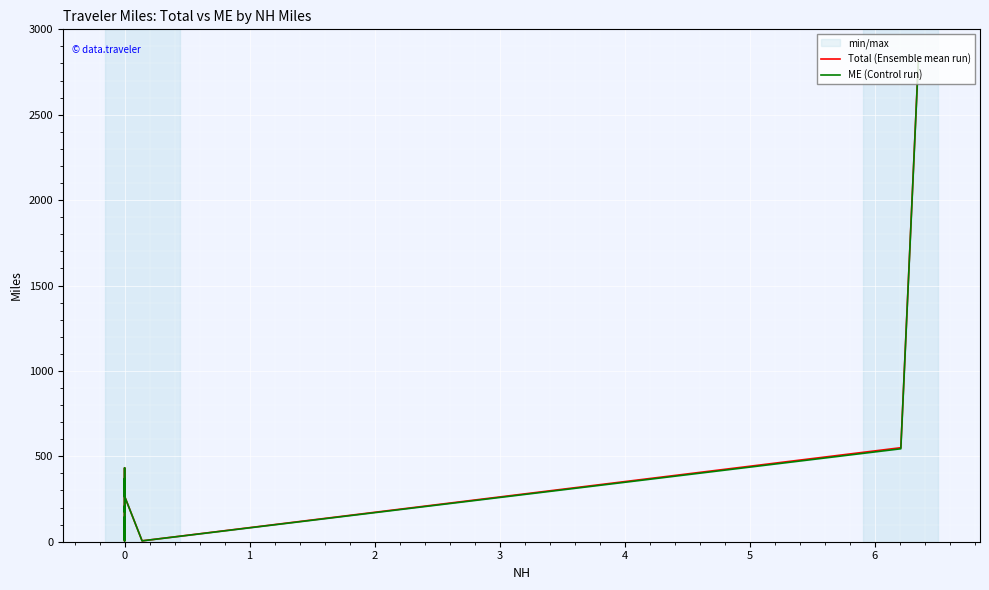

What is the label of the 18th point from the right?

1